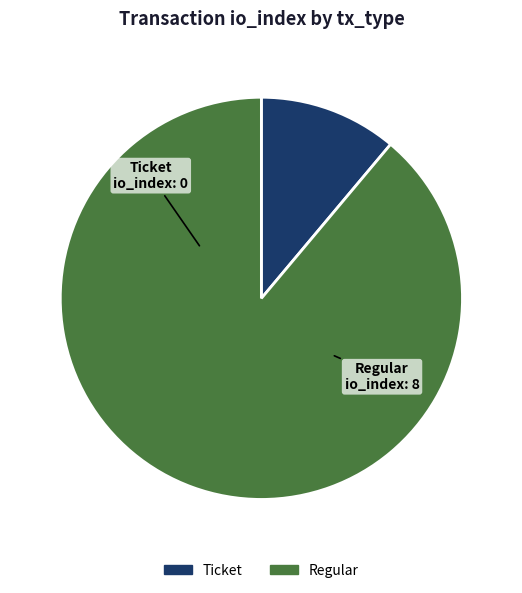

Which category has the smallest portion of the pie?

Ticket